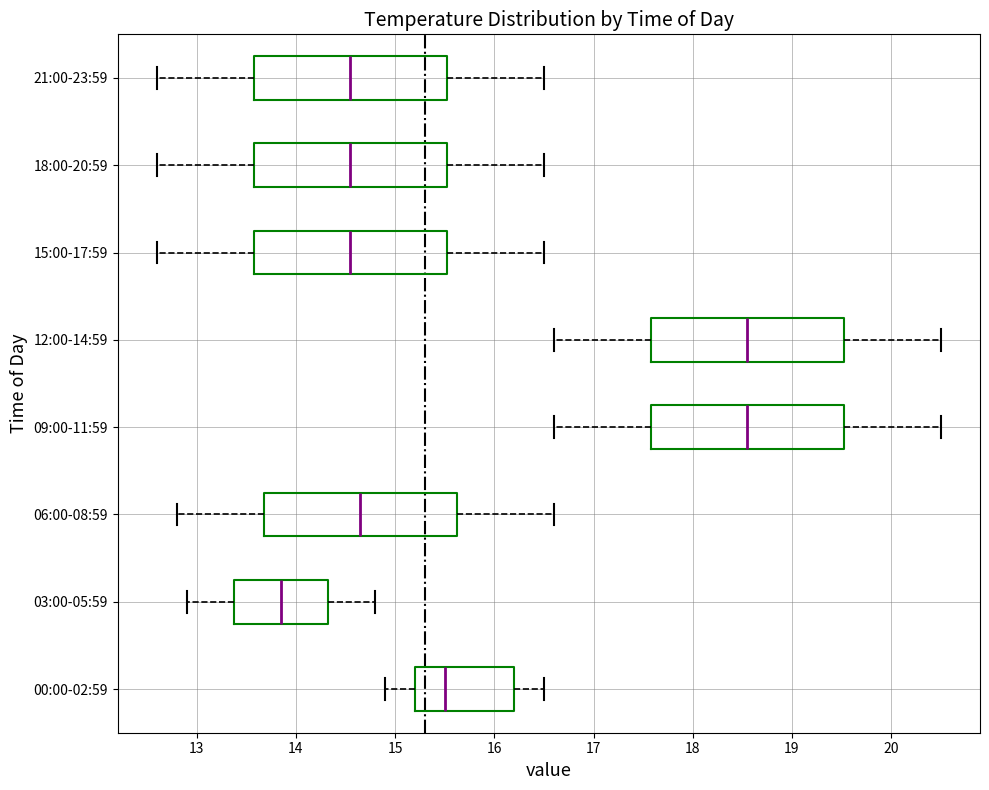

Where does the median line of the box for 18:00-20:59 sit on the x-axis? The values are not printed on the chart, so give them approximately, as read against the axis.

14.6